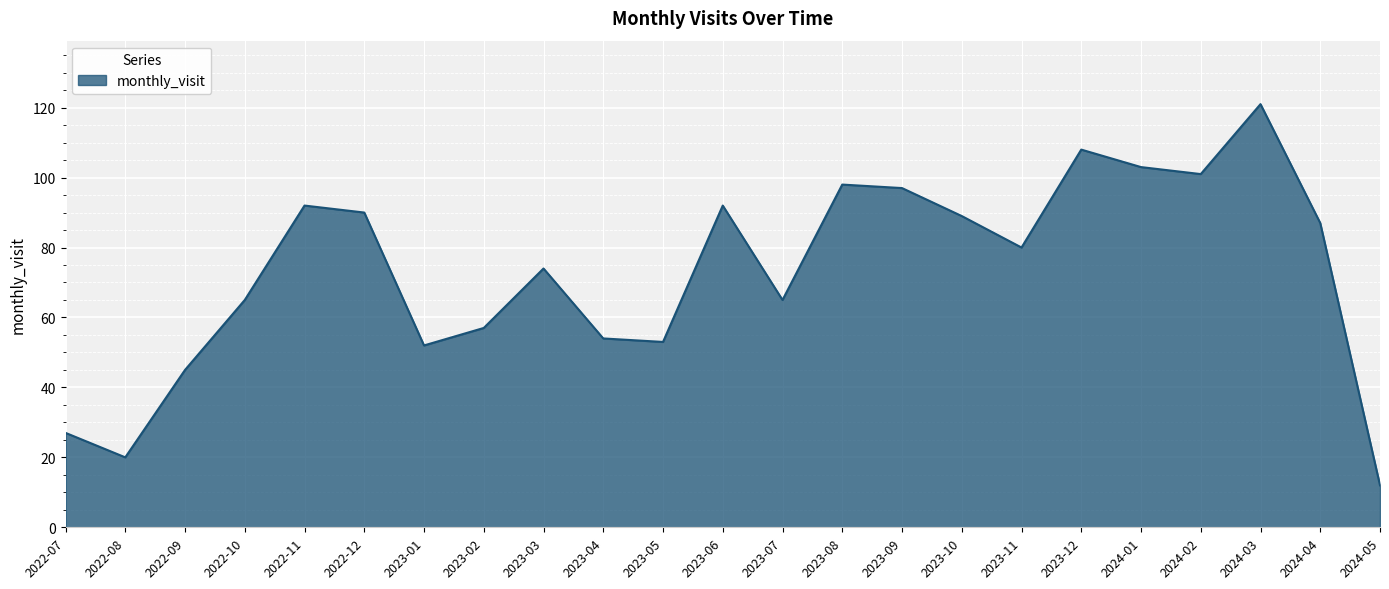

What is the change in value from 2022-09 to 2023-06?

+47